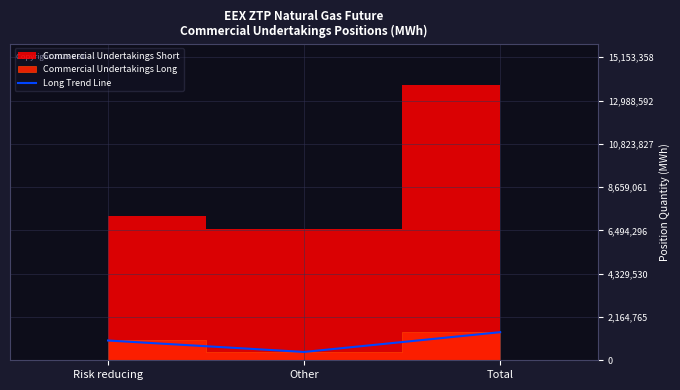

What is the label of the 3rd point from the right?

Risk reducing